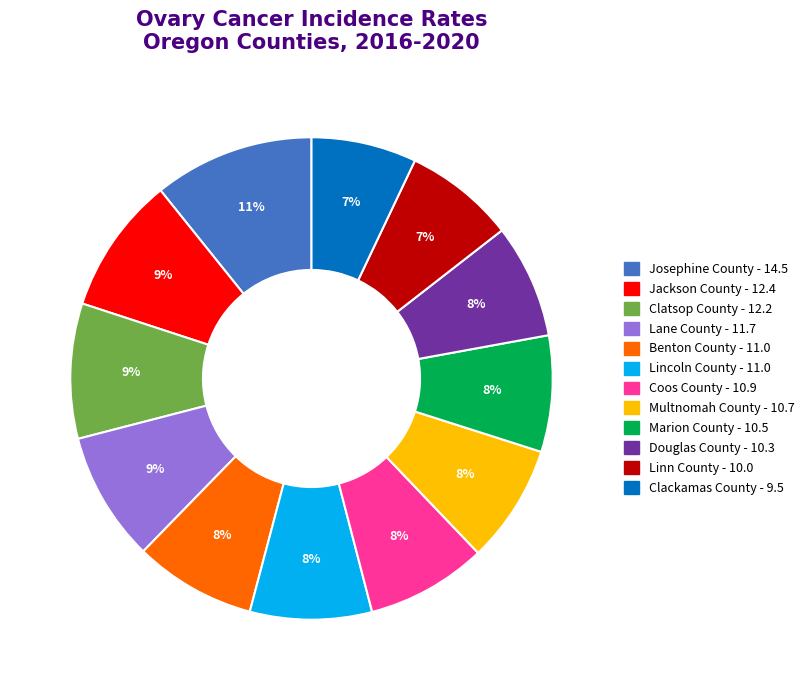

What is the largest slice in the pie chart?

Josephine County